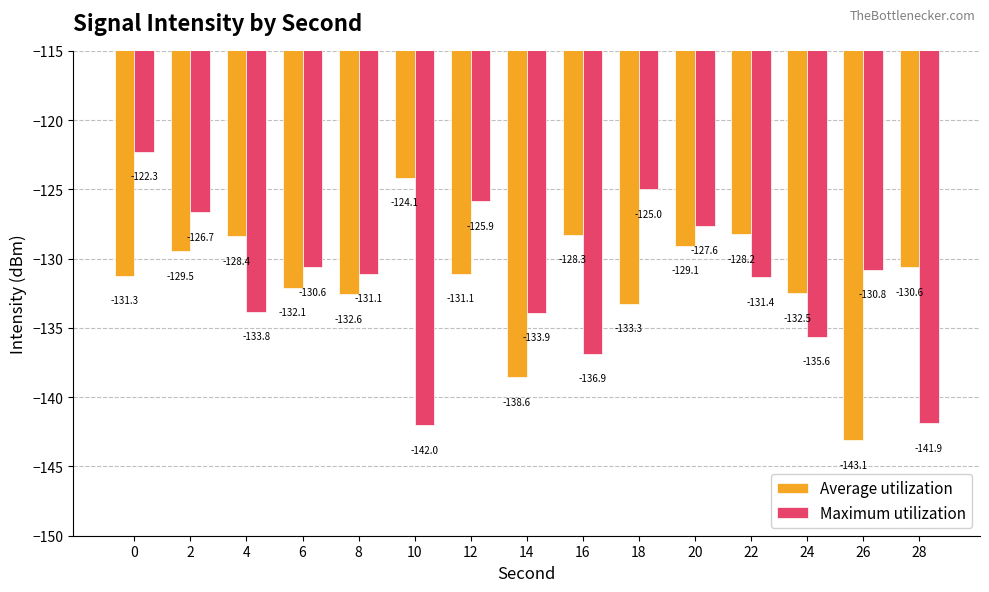

At which label is Average utilization closest to -133?

18